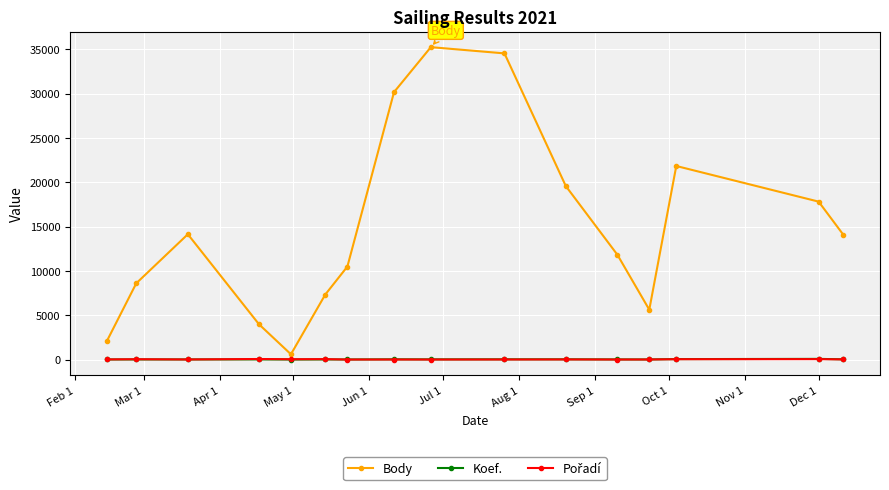

Which series has the widest spread of values?

Body